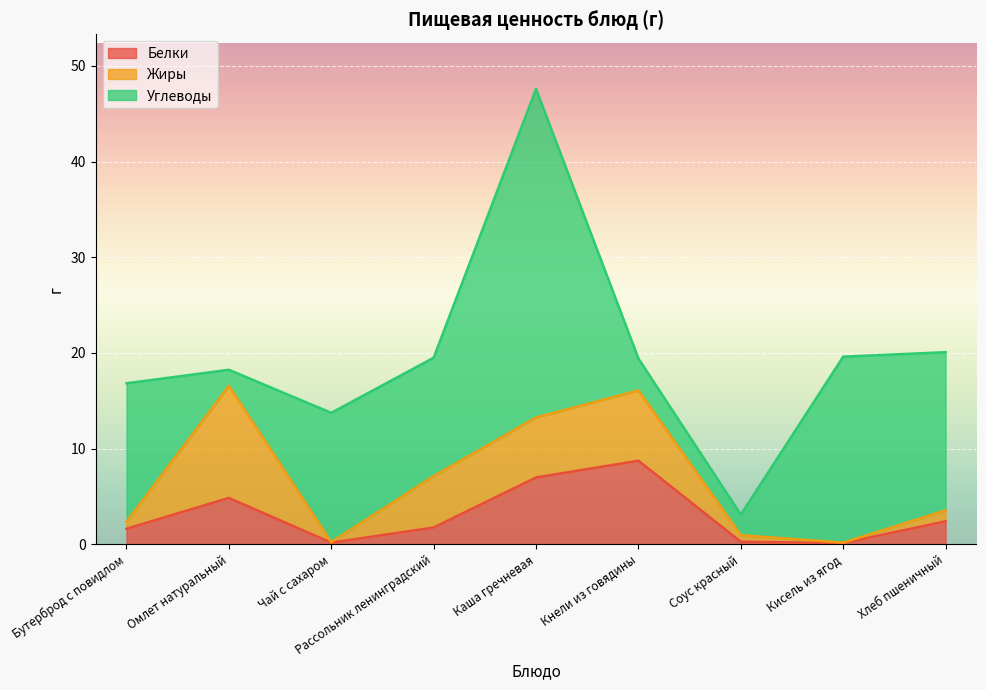

In Белки, how many points are lower than both neighbors (excluding endpoints)?

2